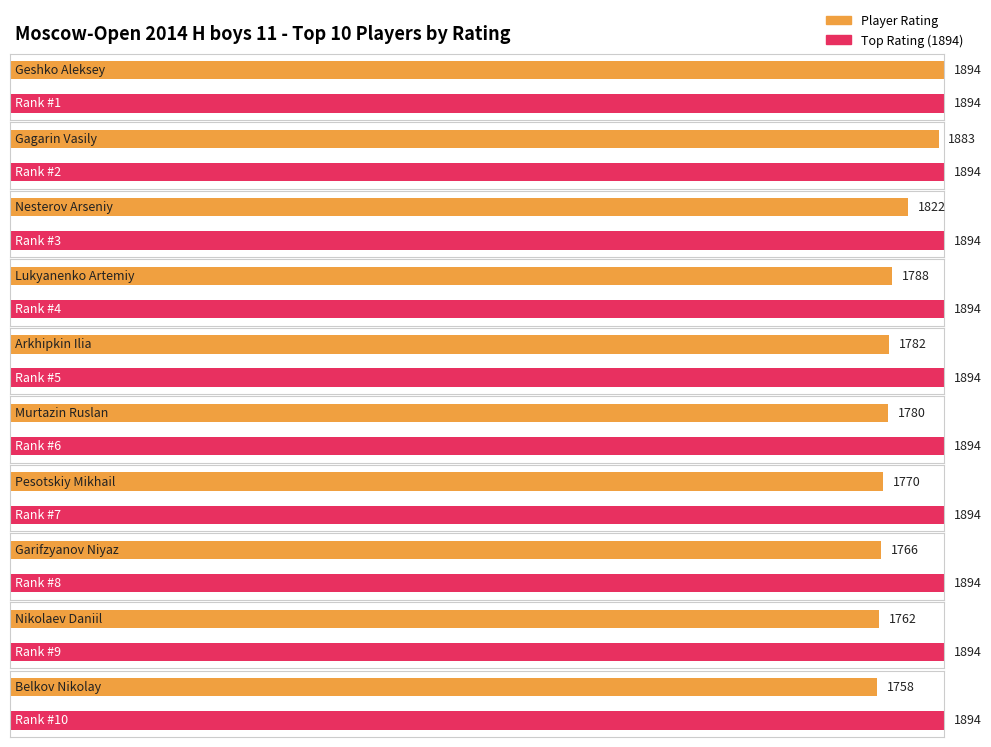

List the labels in order of value, smallest first.

Belkov Nikolay, Nikolaev Daniil, Garifzyanov Niyaz, Pesotskiy Mikhail, Murtazin Ruslan, Arkhipkin Ilia, Lukyanenko Artemiy, Nesterov Arseniy, Gagarin Vasily, Geshko Aleksey